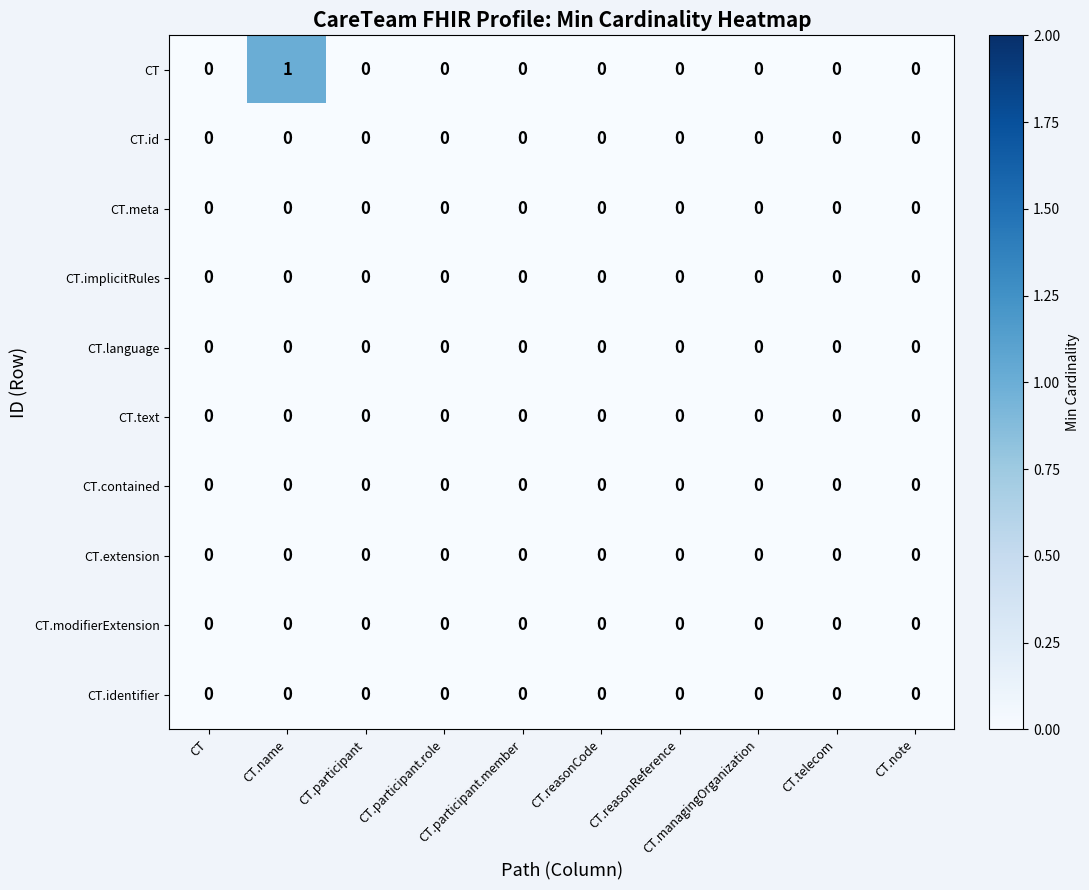

Rank the series at CT.reasonReference from lowest to highest value.

CT, CT.id, CT.meta, CT.implicitRules, CT.language, CT.text, CT.contained, CT.extension, CT.modifierExtension, CT.identifier